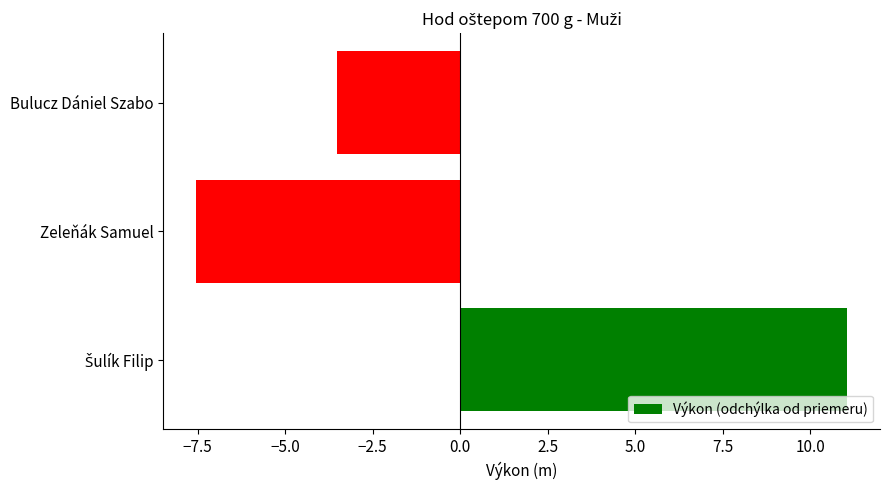

What is the change in value from Zeleňák Samuel to Bulucz Dániel Szabo?

+4.0